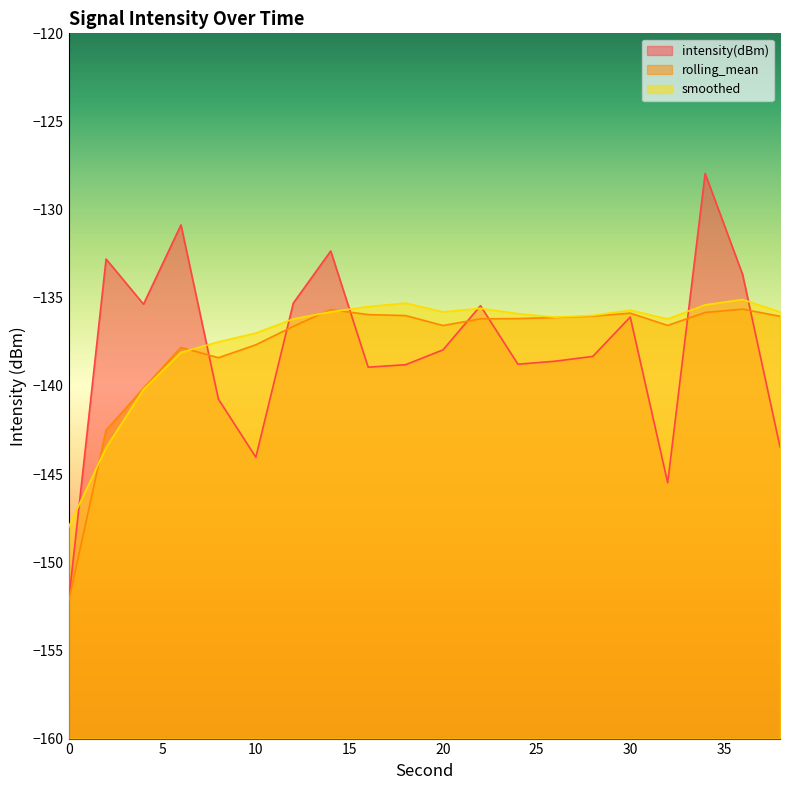

Which series has the largest range (max minus min)?

intensity(dBm)